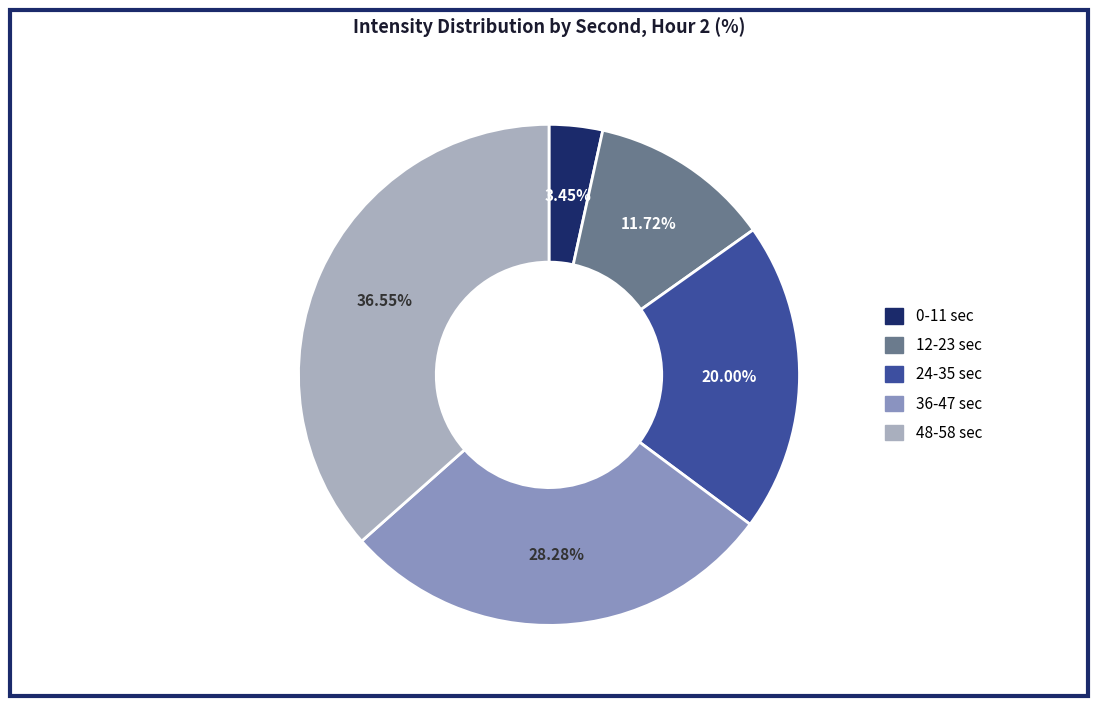

Does any single category account for the majority?

No